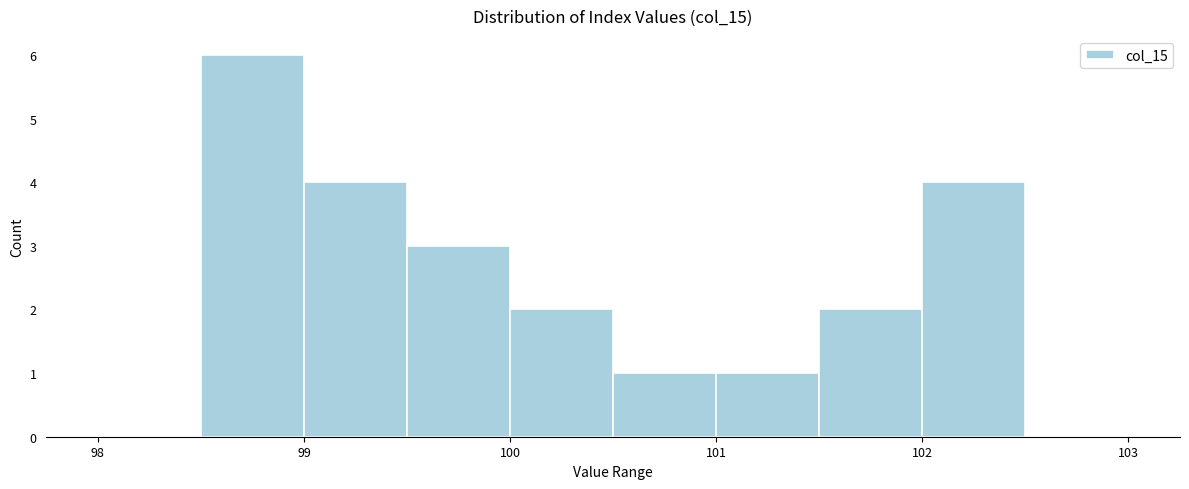

Reading left to right, list every bar in this chart as the range it spans on the x-axis followed by its height. The values are not printed on the chart, so give them approximately, as read against the axis.

98.0 to 98.5: 0
98.5 to 99.0: 6
99.0 to 99.5: 4
99.5 to 100.0: 3
100.0 to 100.5: 2
100.5 to 101.0: 1
101.0 to 101.5: 1
101.5 to 102.0: 2
102.0 to 102.5: 4
102.5 to 103.0: 0